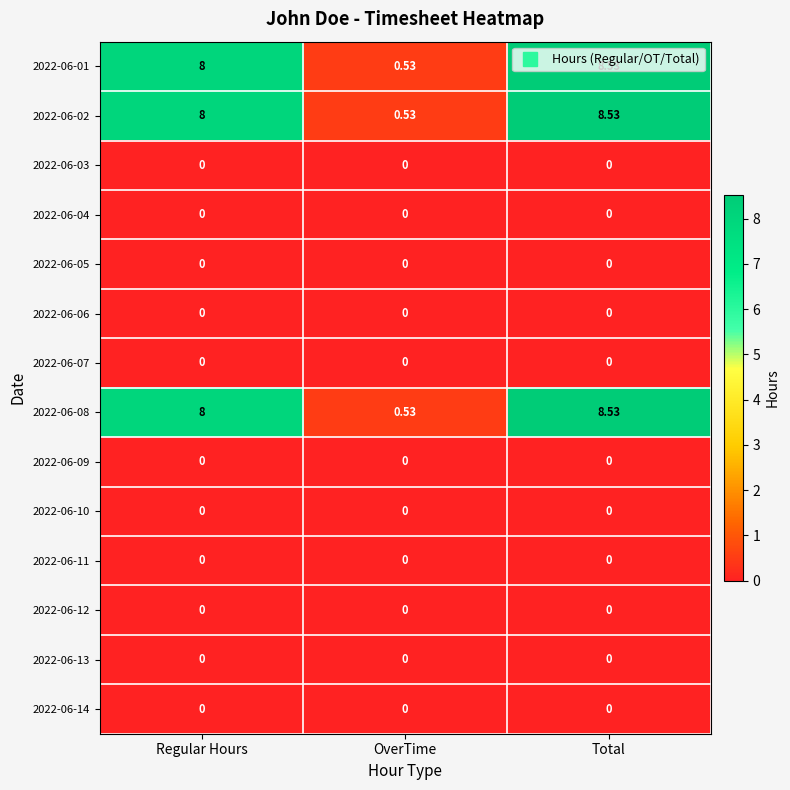

At which category is the sum across all series the highest?

Total